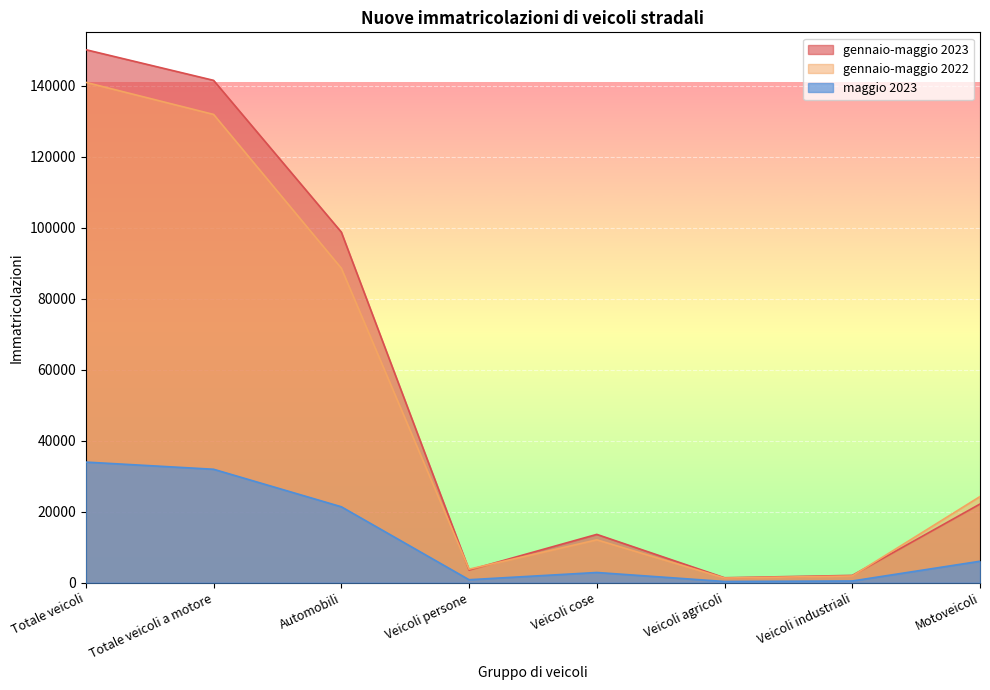

Rank the series by their maximum value, from lowest to highest.

maggio 2023, gennaio-maggio 2022, gennaio-maggio 2023